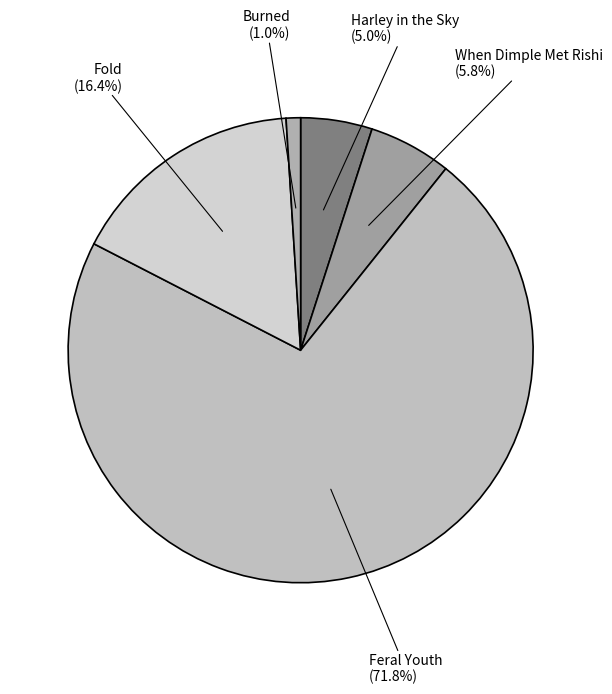

True or false: Feral Youth accounts for 61% of the total.

False